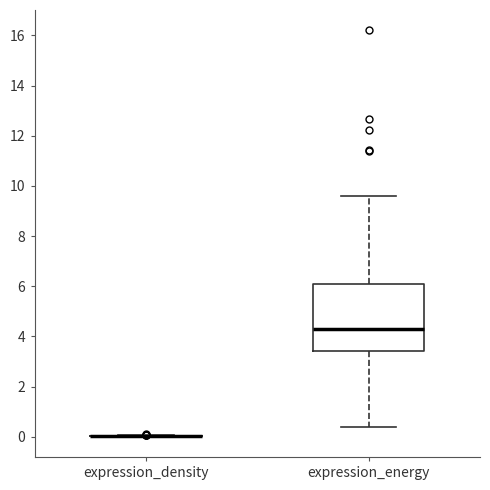

Reading left to right, read every box against the y-axis: the position of its median line, the range the box covers, and the ends of its whiskers. The values are not printed on the chart, so give them approximately, as read against the axis.

expression_density: box collapsed to a line at 0.0, whiskers 0.0 to 0.0
expression_energy: median 4.2, box 3.4 to 6.0, whiskers 0.4 to 9.6